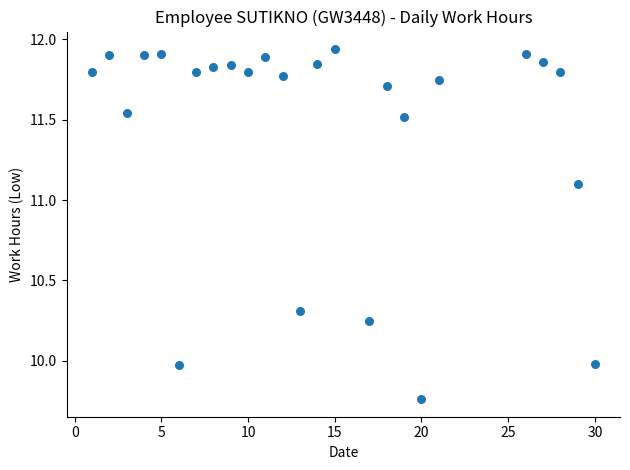

What is the range of X values (max minus min)?

29.0